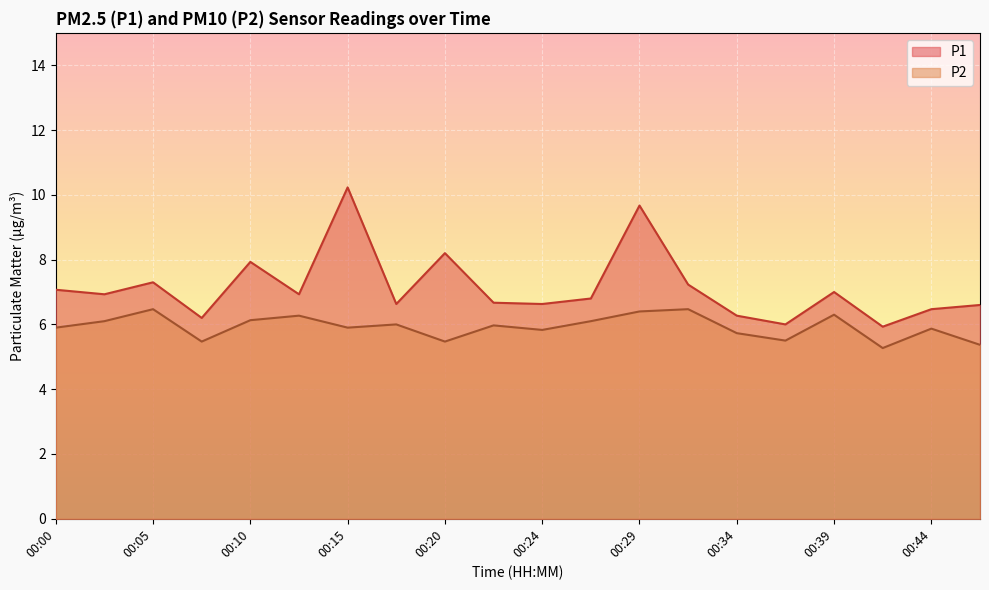

Reading left to right, list all the values displayed in this chart.

P1: 00:00=7.1	00:02=6.9	00:05=7.3	00:07=6.2	00:10=7.9	00:12=6.9	00:15=10.2	00:17=6.6	00:20=8.2	00:22=6.7	00:24=6.6	00:27=6.8	00:29=9.7	00:32=7.2	00:34=6.3	00:37=6.0	00:39=7.0	00:42=5.9	00:44=6.5	00:47=6.6
P2: 00:00=5.9	00:02=6.1	00:05=6.5	00:07=5.5	00:10=6.1	00:12=6.3	00:15=5.9	00:17=6.0	00:20=5.5	00:22=6.0	00:24=5.8	00:27=6.1	00:29=6.4	00:32=6.5	00:34=5.7	00:37=5.5	00:39=6.3	00:42=5.3	00:44=5.9	00:47=5.4